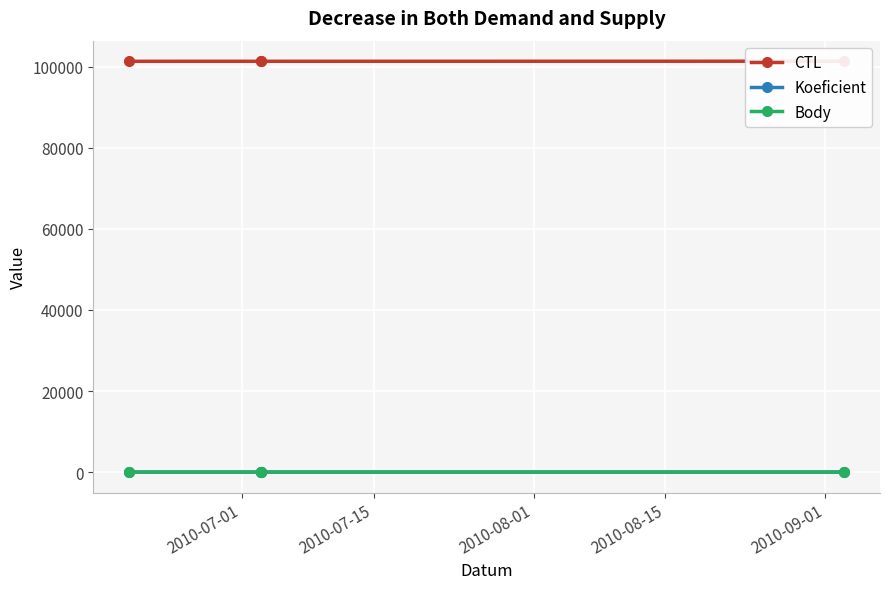

How many data points in CTL are above 101313?

1